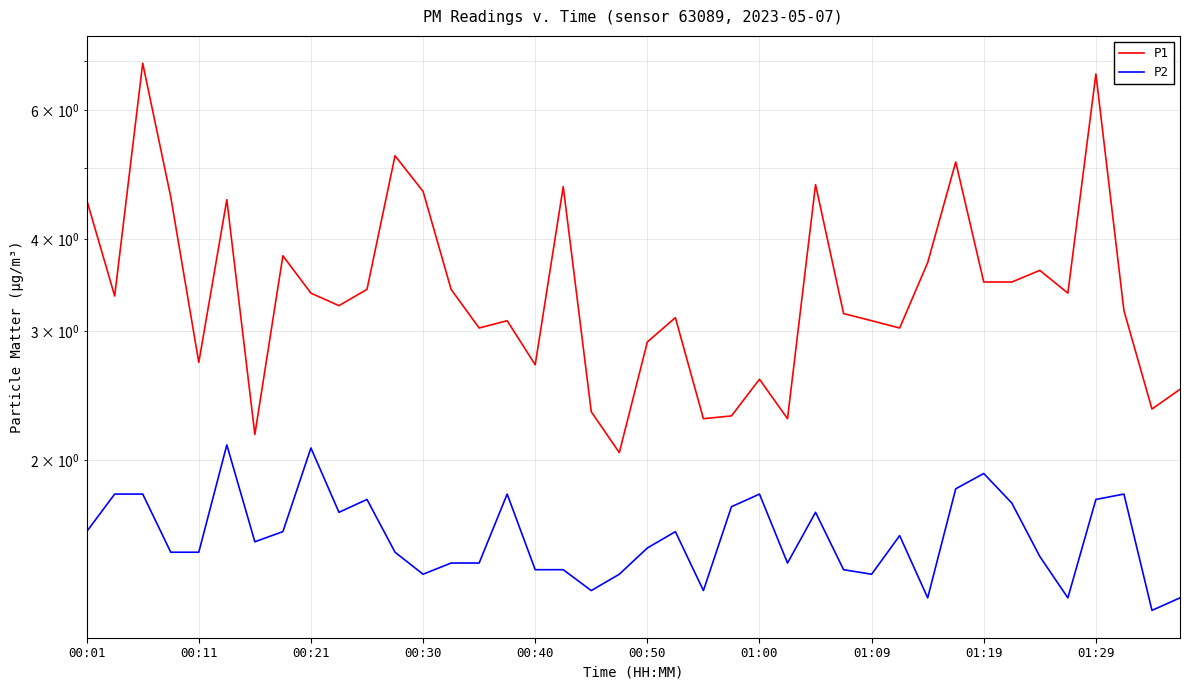

Which series has the largest total across all categories?

P1